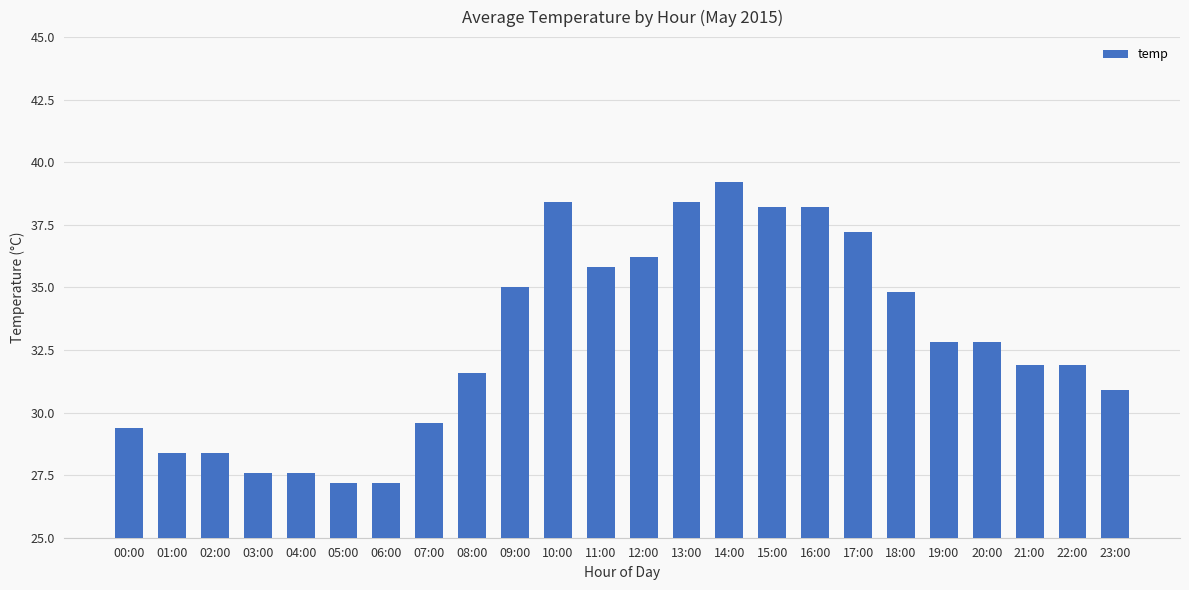

Reading right to left, list all the values displayed in this chart.

23:00=30.9	22:00=31.9	21:00=31.9	20:00=32.8	19:00=32.8	18:00=34.8	17:00=37.2	16:00=38.2	15:00=38.2	14:00=39.2	13:00=38.4	12:00=36.2	11:00=35.8	10:00=38.4	09:00=35.0	08:00=31.6	07:00=29.6	06:00=27.2	05:00=27.2	04:00=27.6	03:00=27.6	02:00=28.4	01:00=28.4	00:00=29.4